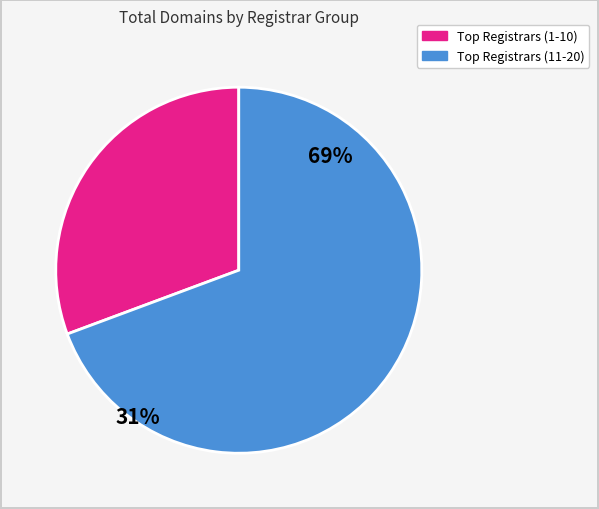

Does any single category account for the majority?

Yes